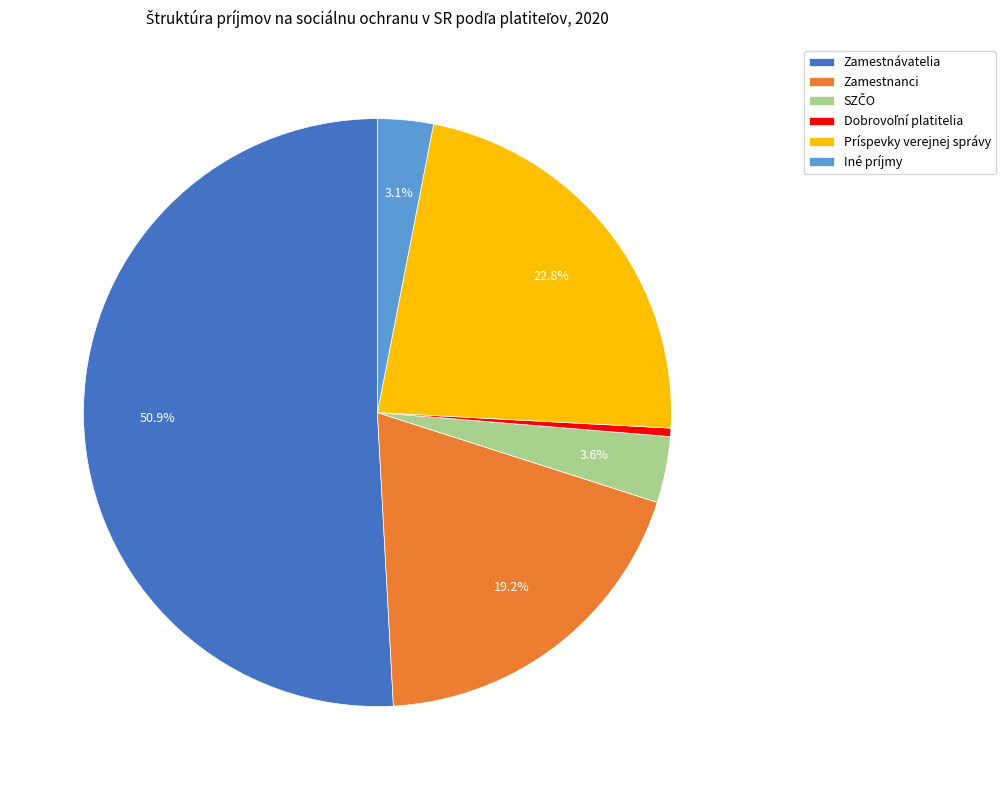

What is the majority slice?

Zamestnávatelia